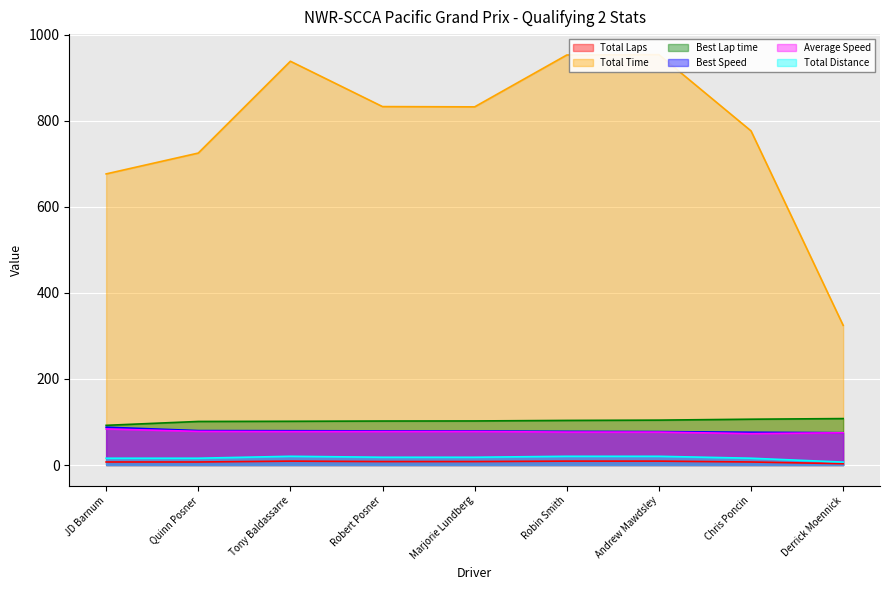

What value does the Best Lap time series have at Robin Smith?

103.6